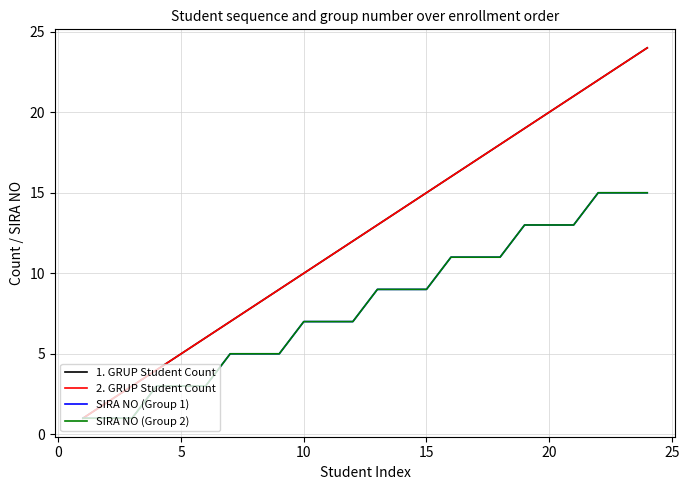

What is the sum of all 1. GRUP Student Count values?

300